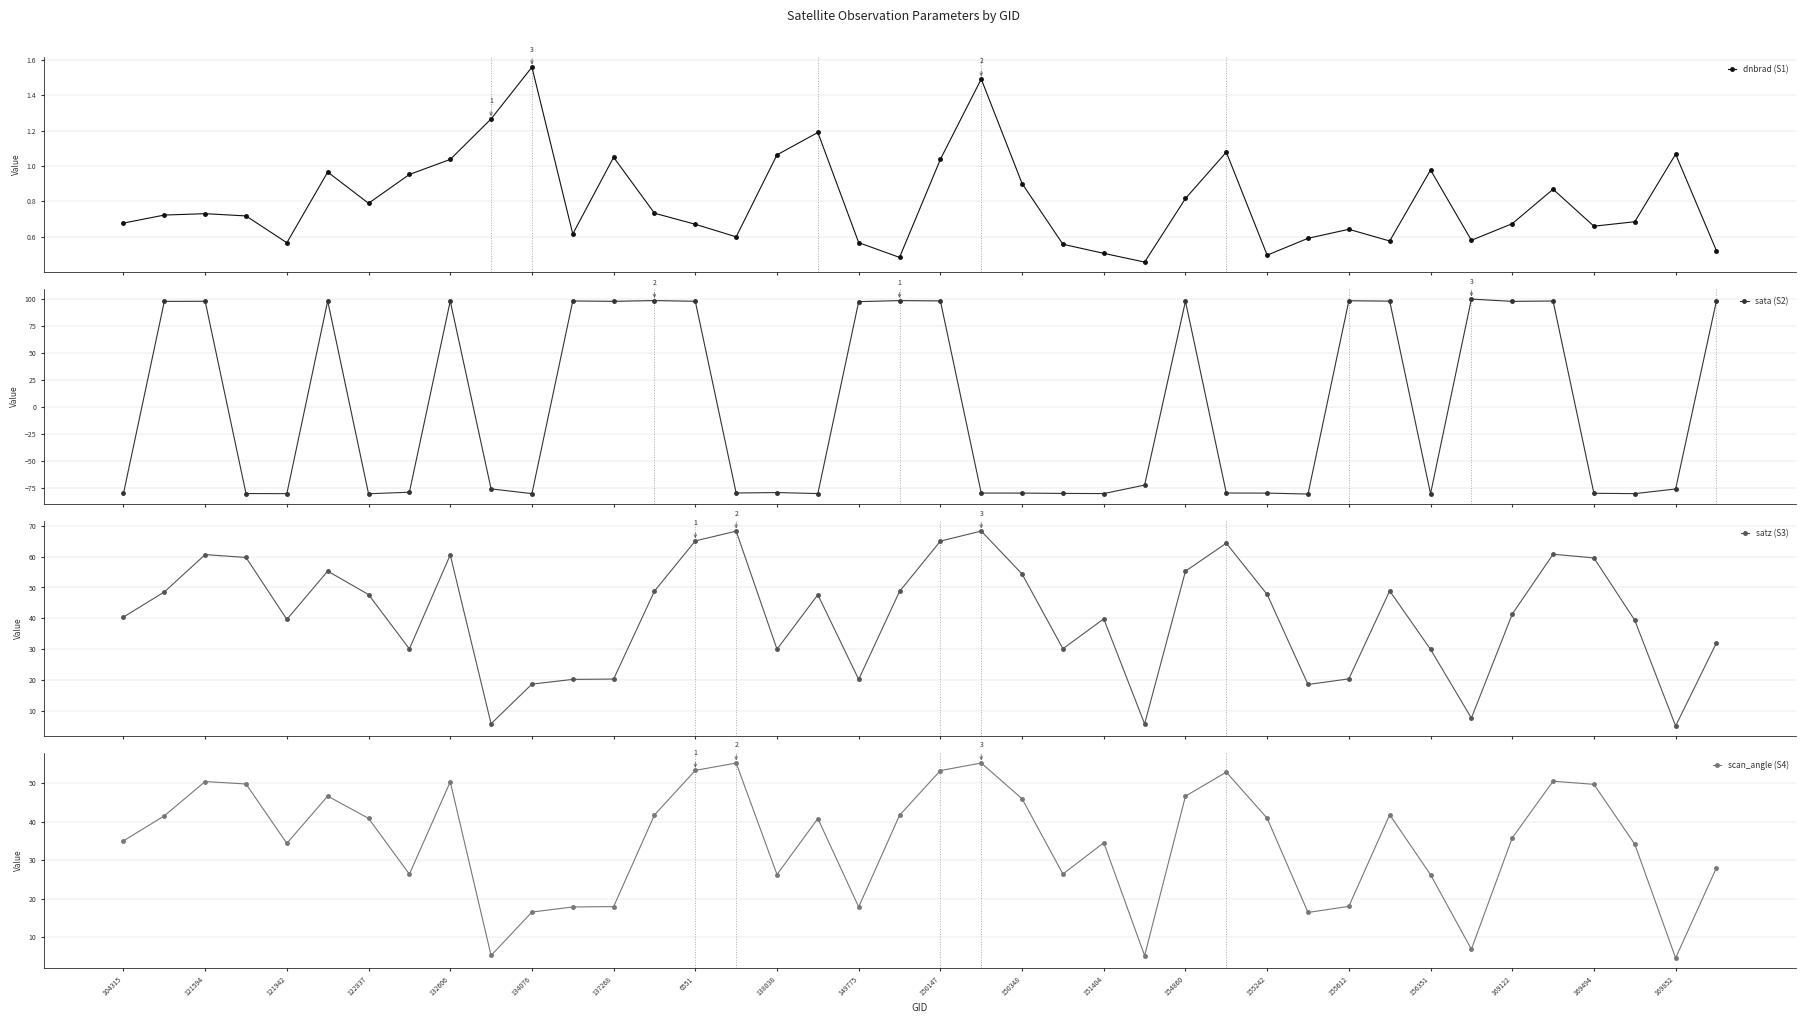

What is the lowest value of the satz (S3) series?

5.1